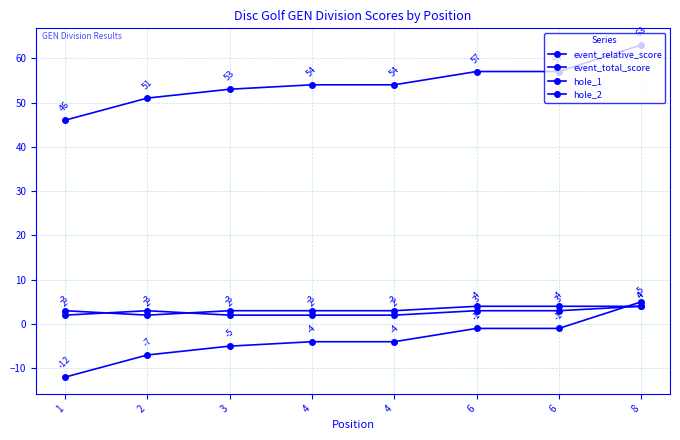

At which label is hole_1 closest to 3?

1